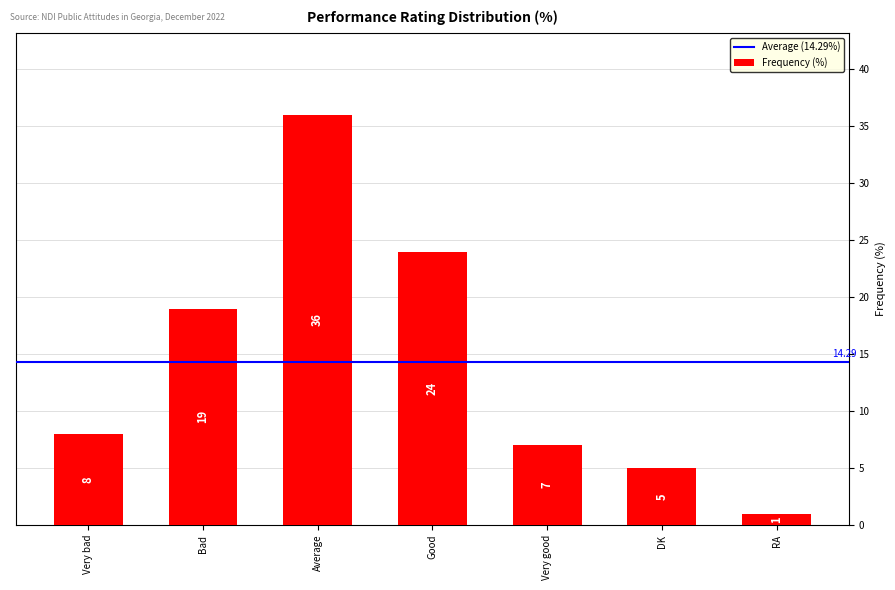

True or false: the data shows 1 at RA.

True